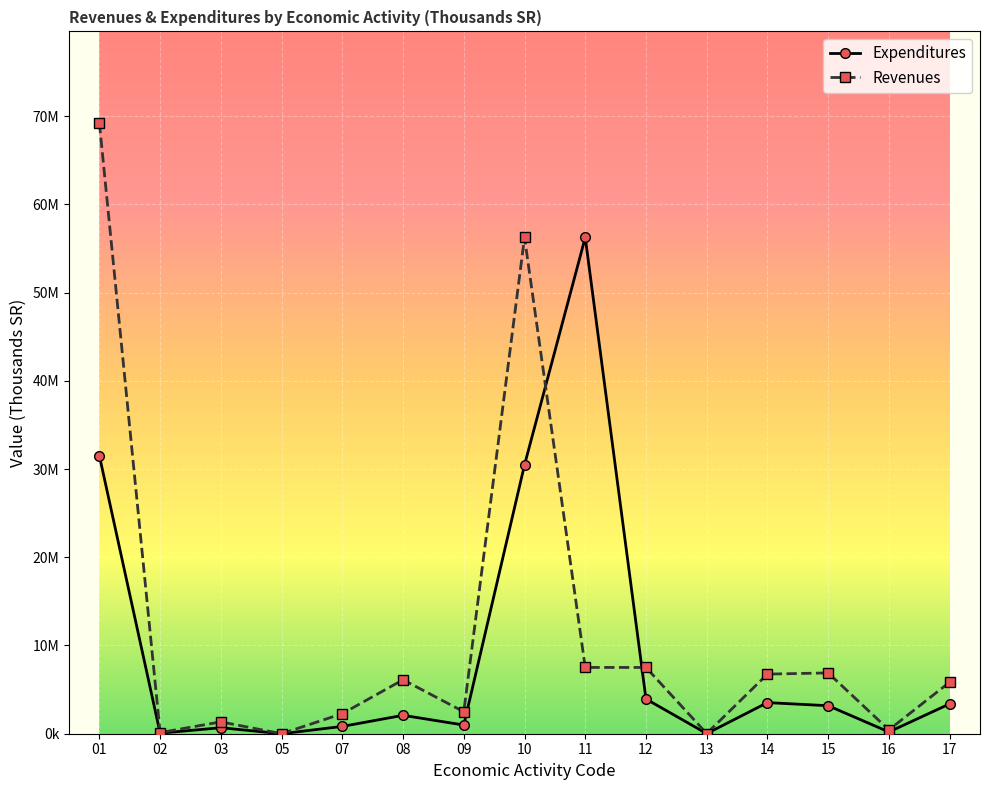

Where is the first local maximum for Revenues?

03